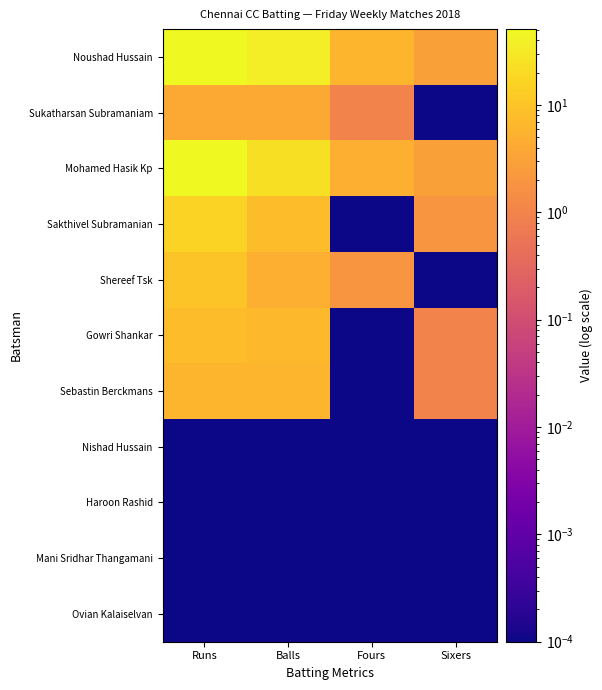

Which series has the largest total across all categories?

Noushad Hussain